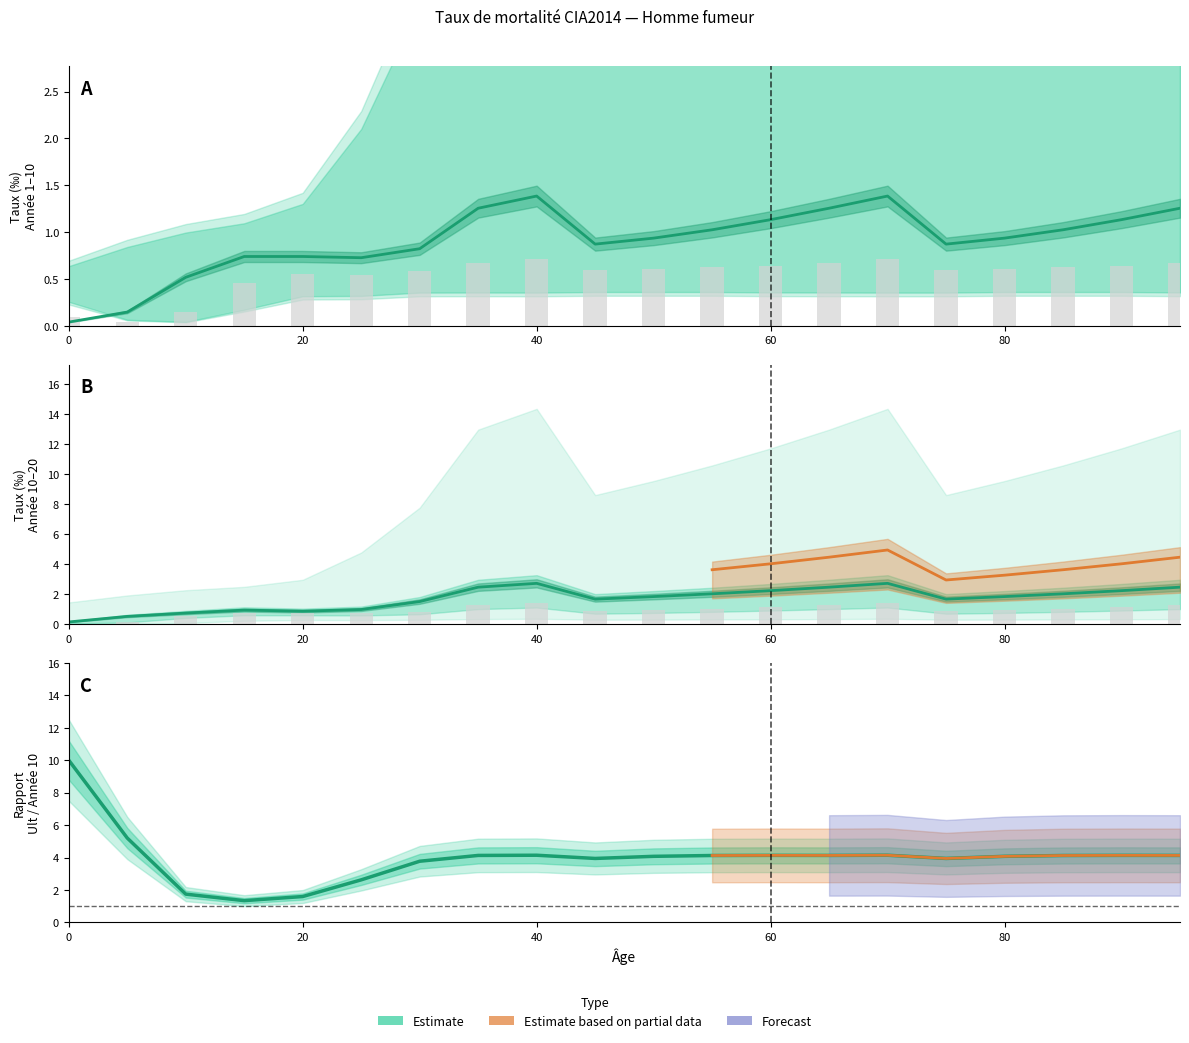

List the labels in order of Year 5 value, largest first.

40, 70, 35, 65, 95, 60, 90, 55, 85, 50, 80, 45, 75, 30, 20, 25, 15, 10, 0, 5